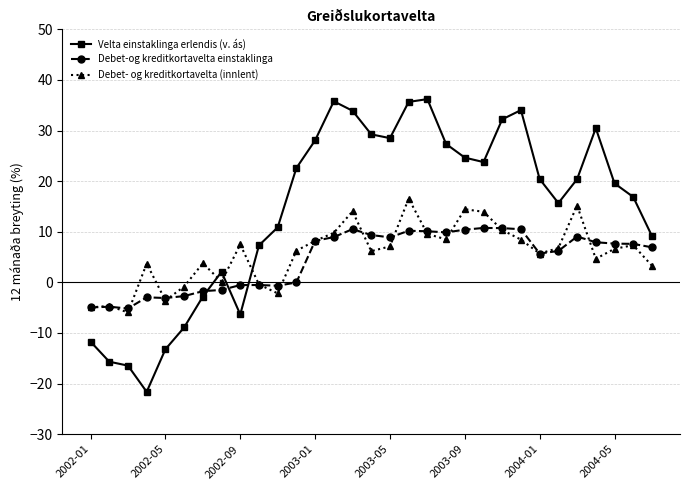

True or false: Velta einstaklinga erlendis (v. ás) has more than 0 points higher than both neighbors.

True